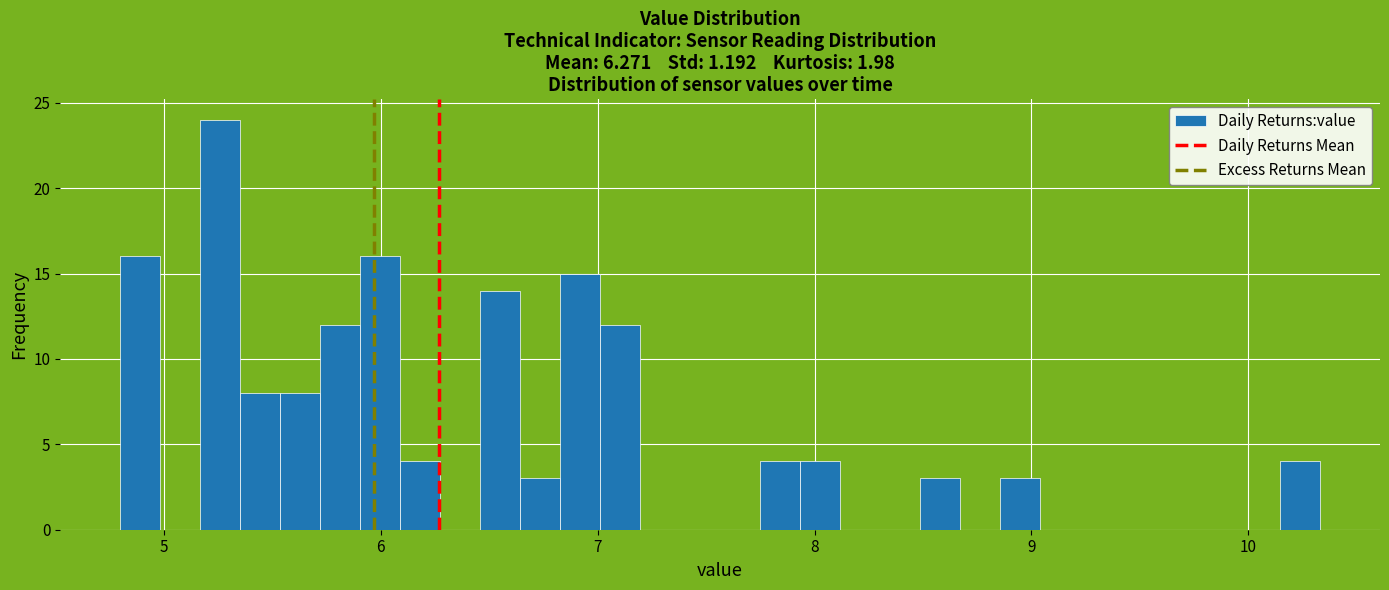

Read against the x-axis, roughly where is the centre of the tallest bar?

5.3